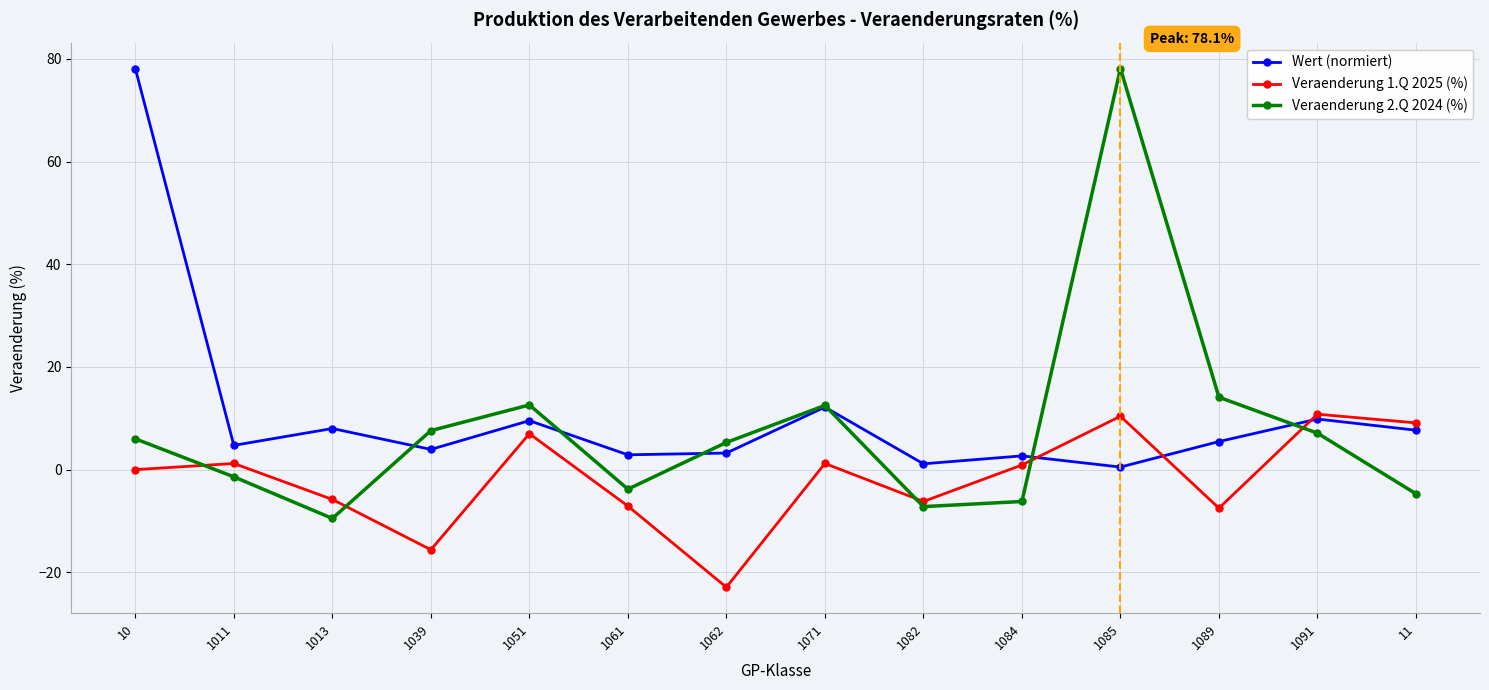

What is the label of the 8th point from the right?

1062